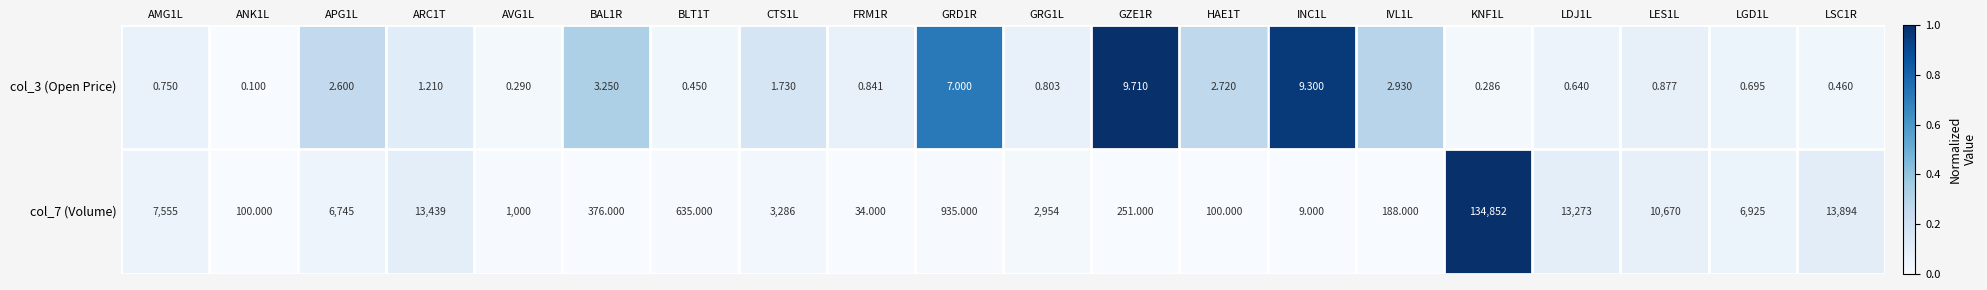

Is the value of col_3 (Open Price) at INC1L greater than the value of col_7 (Volume) at LDJ1L?

No